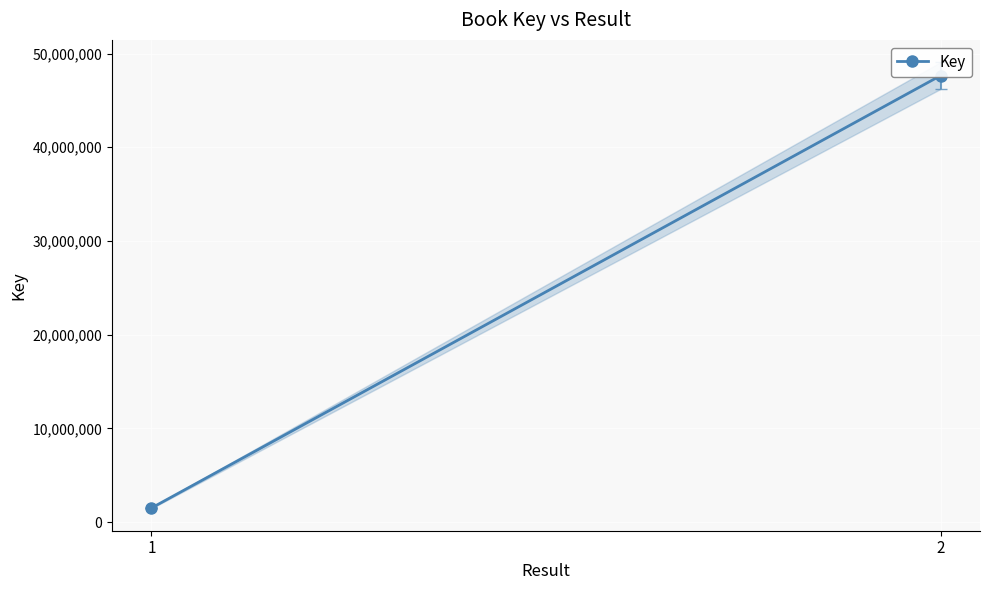

The chart shows a value of 1511815 at 1. True or false?

True